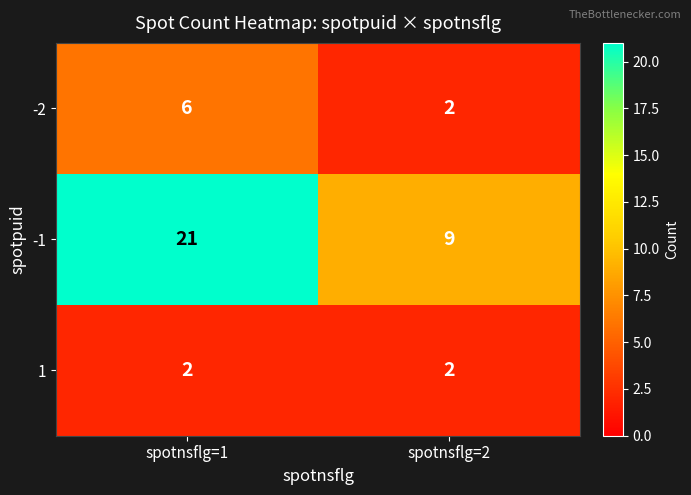

How many data points does each series have?

2